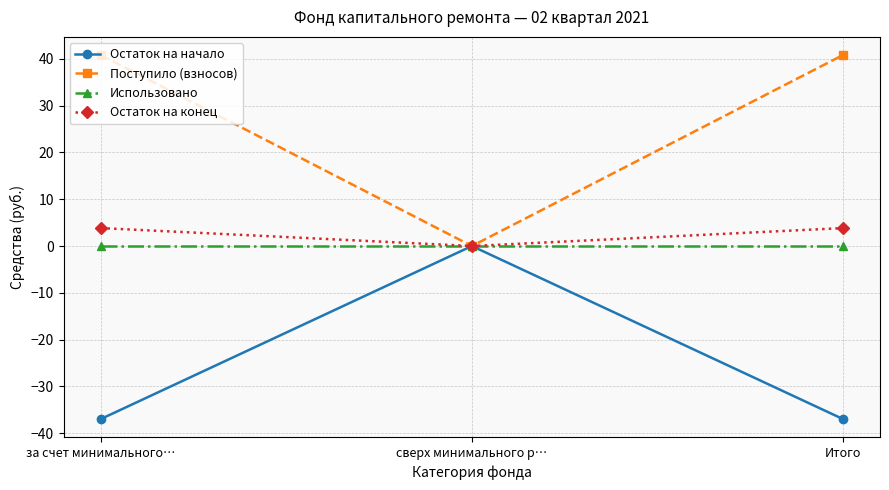

Which series changed the most between сверх минимального р… and Итого?

Поступило (взносов)